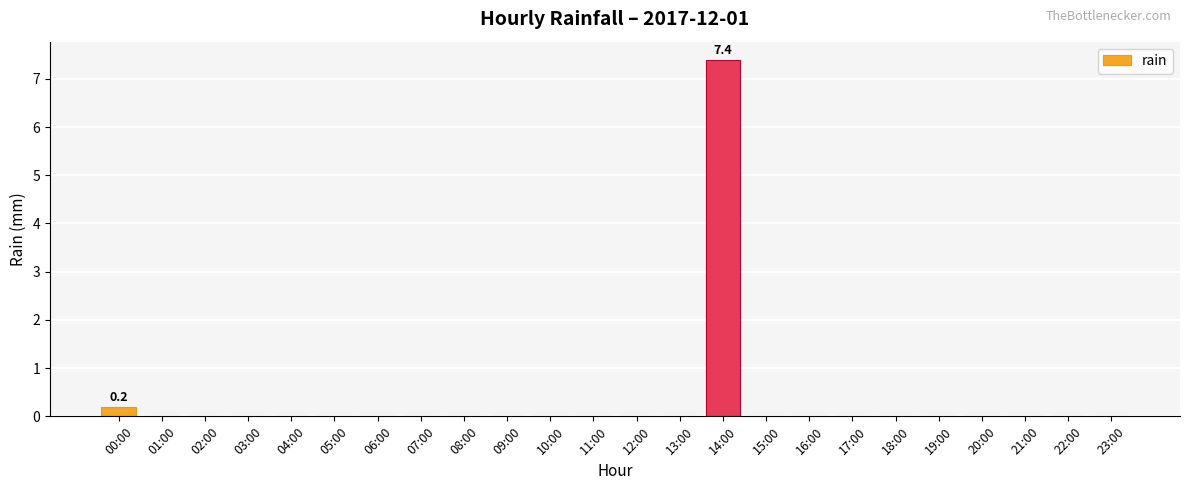

Is it true that the value at 03:00 is 3.7?

False